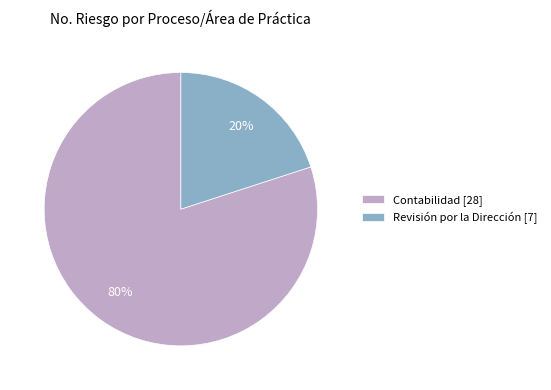

Approximately how many times larger is the value at Contabilidad [28] compared to Revisión por la Dirección [7]?

4.0